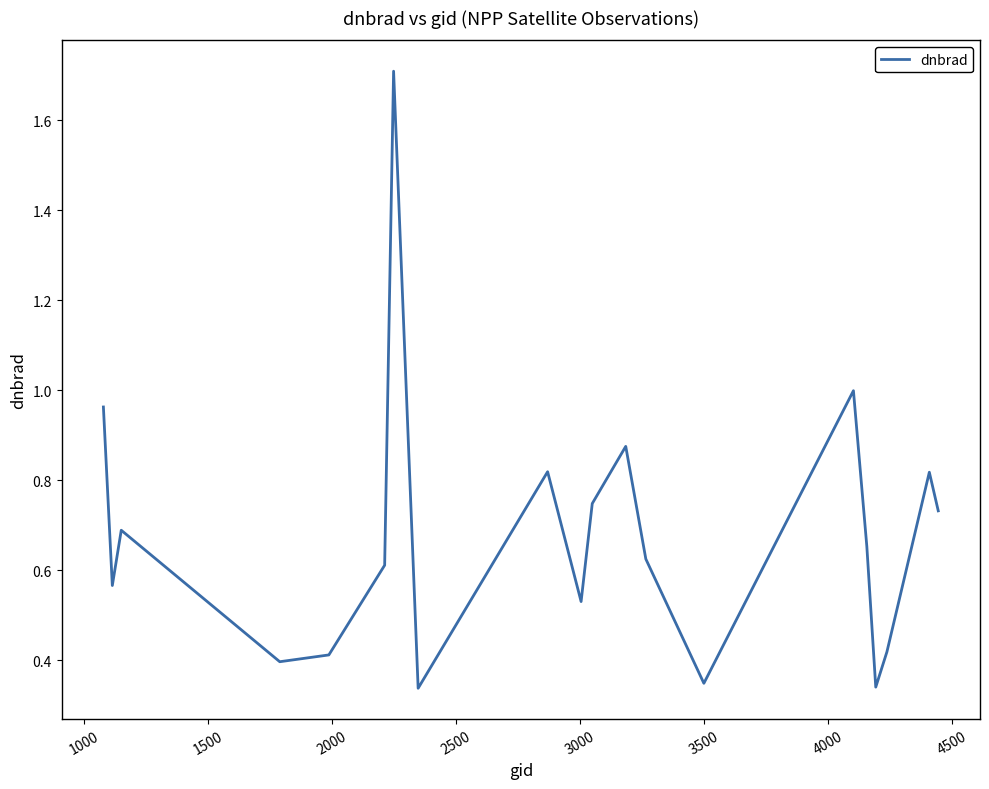

What is the greatest value displayed?

1.7